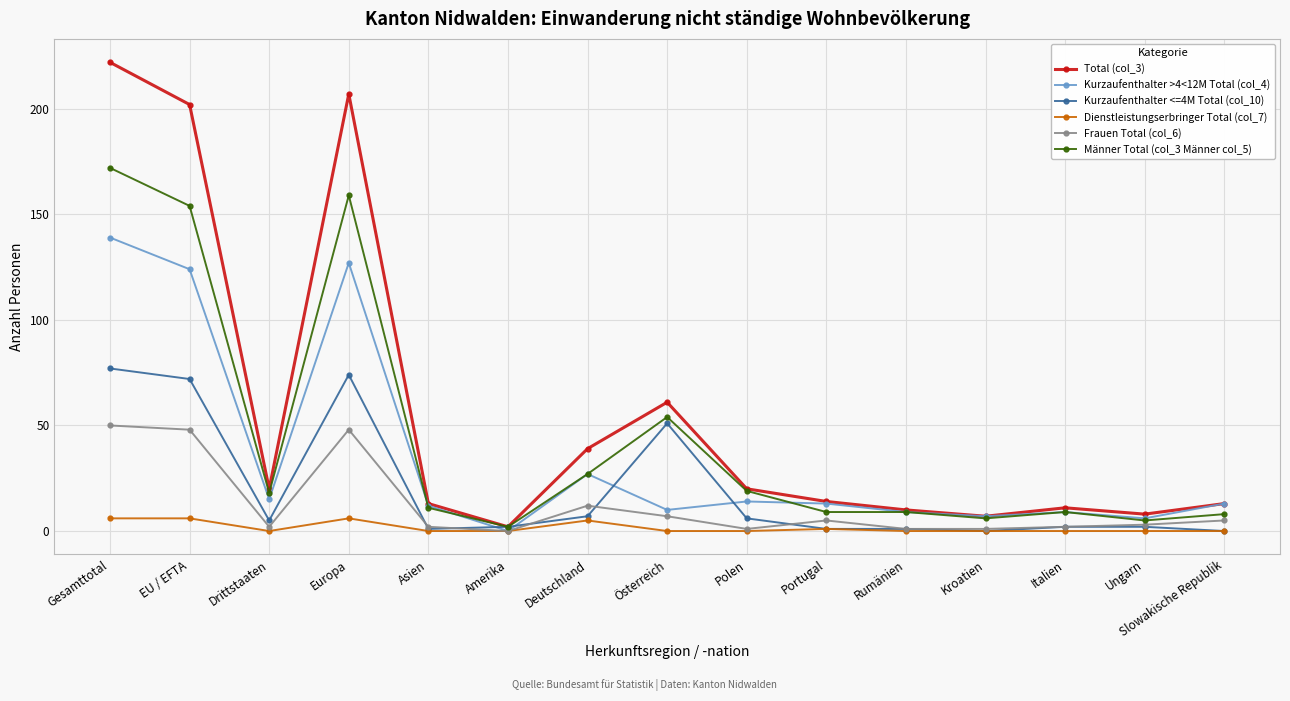

What is the spread (max minus min) of values at Polen?

20